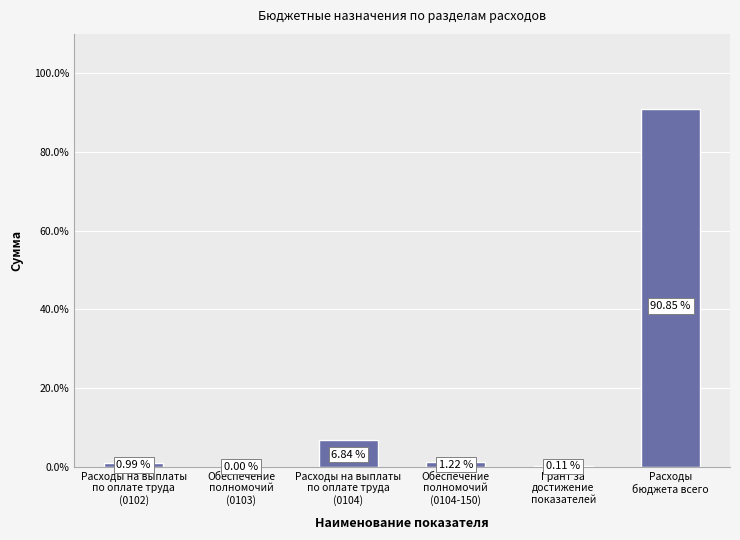

Where does the data first go above 1?

Расходы на выплаты
по оплате труда
(0104)